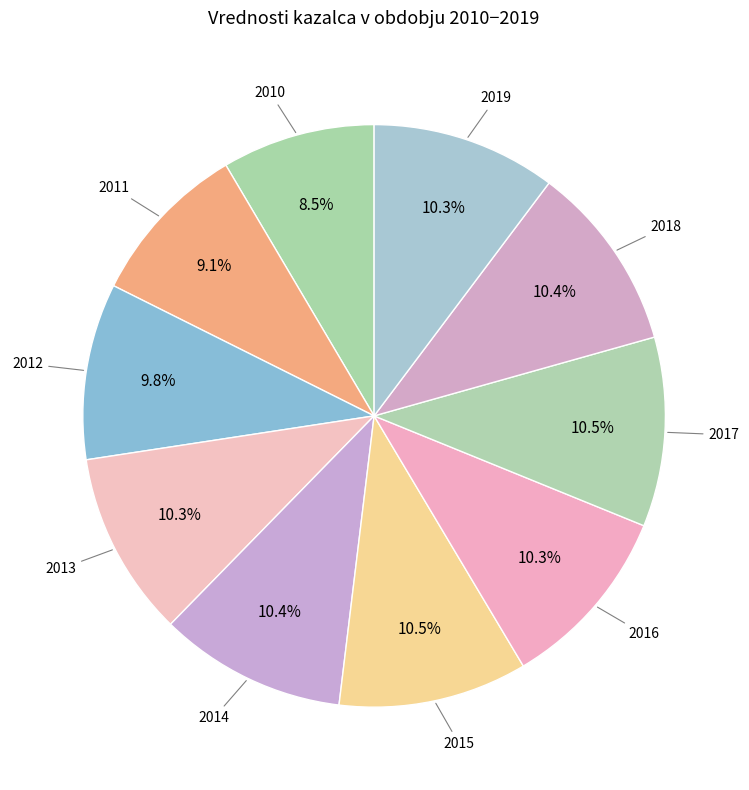

What is the largest slice in the pie chart?

2017